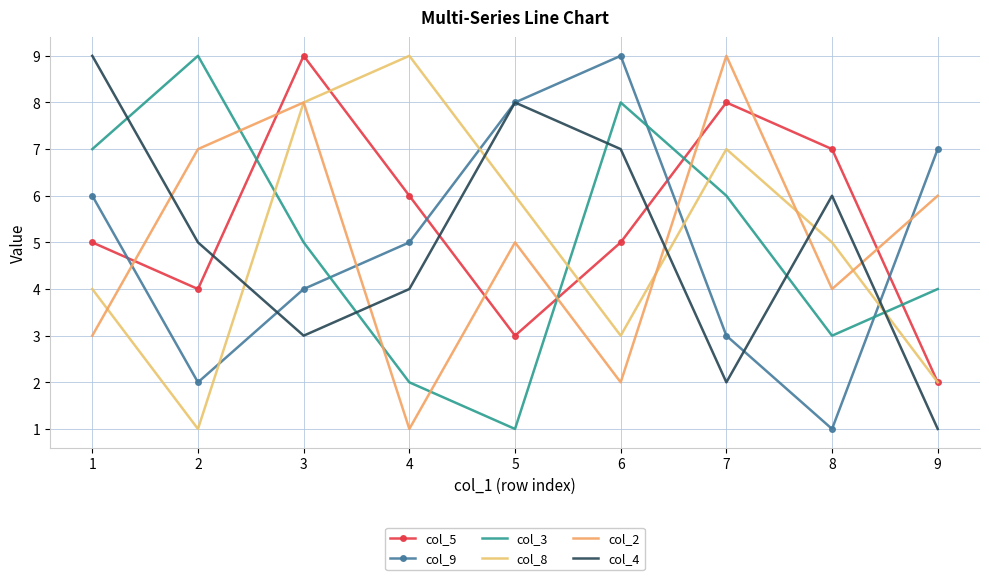

After their last crossing, which series has the higher values: col_3 or col_2?

col_2